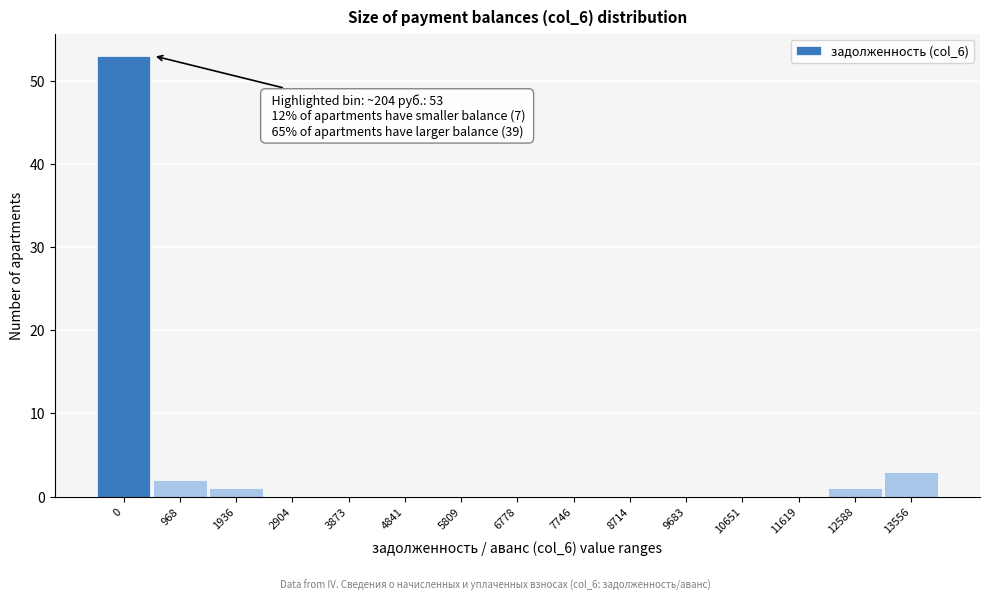

Reading left to right, list all the values displayed in this chart.

0=53	968=2	1936=1	2904=0	3873=0	4841=0	5809=0	6778=0	7746=0	8714=0	9683=0	10651=0	11619=0	12588=1	13556=3